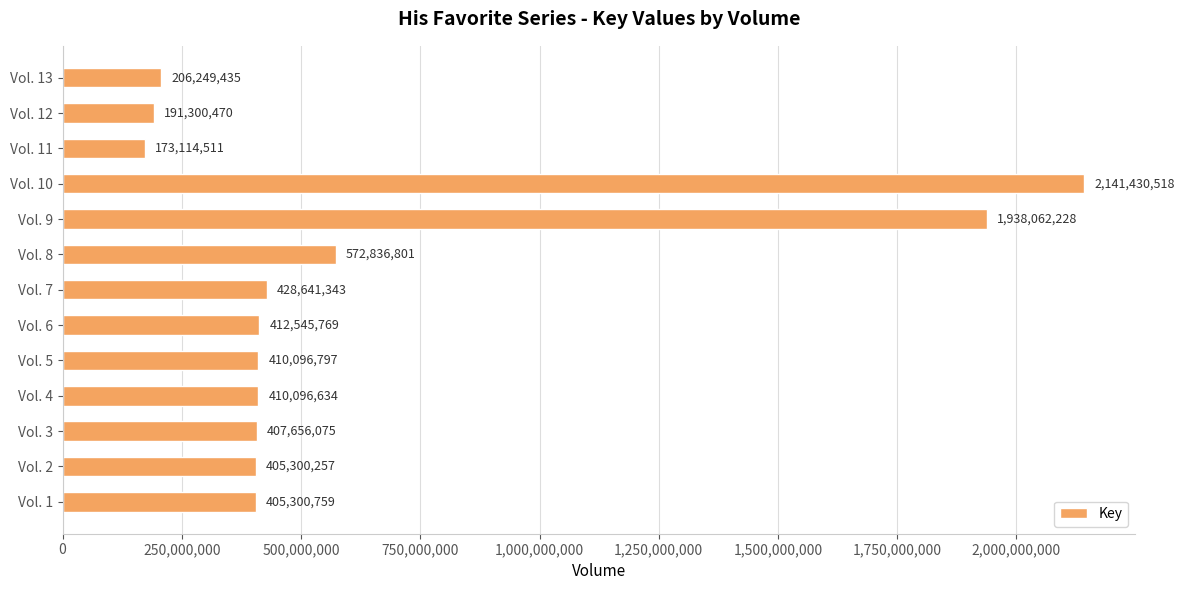

Reading top to bottom, list all the values displayed in this chart.

Vol. 13=206249435	Vol. 12=191300470	Vol. 11=173114511	Vol. 10=2141430518	Vol. 9=1938062228	Vol. 8=572836801	Vol. 7=428641343	Vol. 6=412545769	Vol. 5=410096797	Vol. 4=410096634	Vol. 3=407656075	Vol. 2=405300257	Vol. 1=405300759